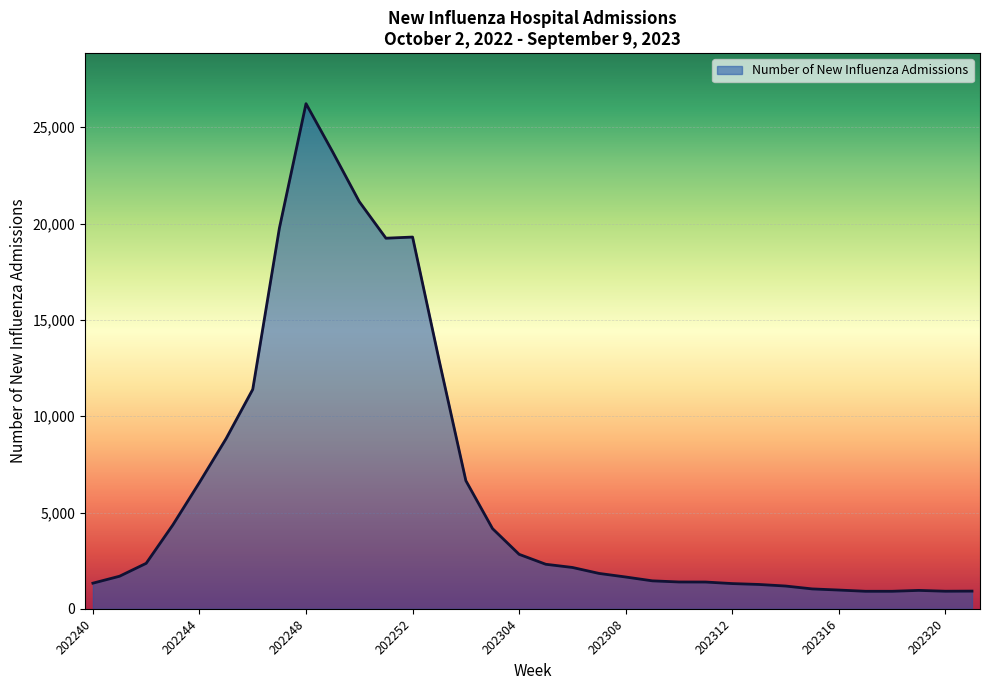

What is the minimum value shown in the chart?

911